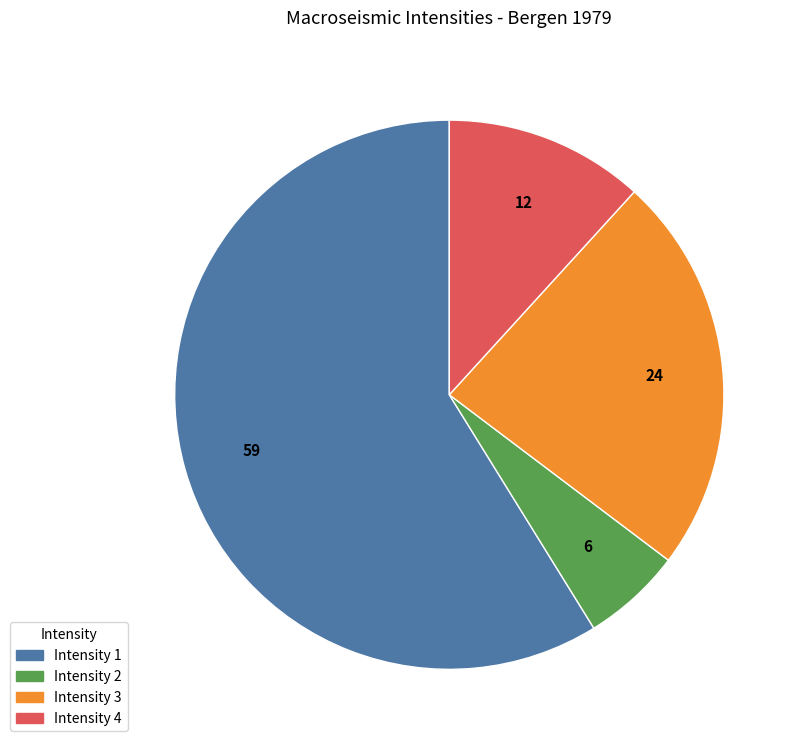

Does any single category account for the majority?

Yes